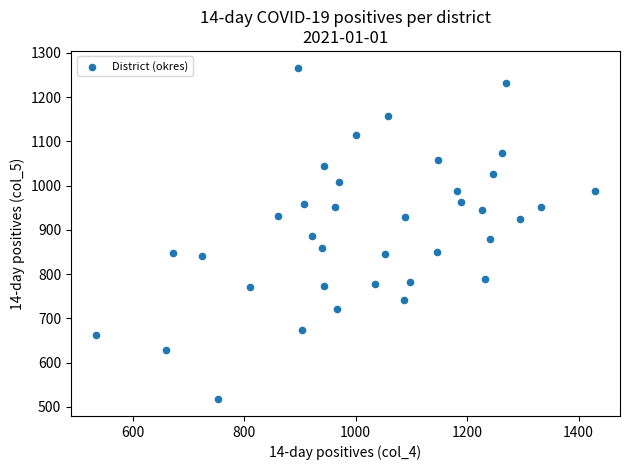

What is the range of Y values (max minus min)?

749.9